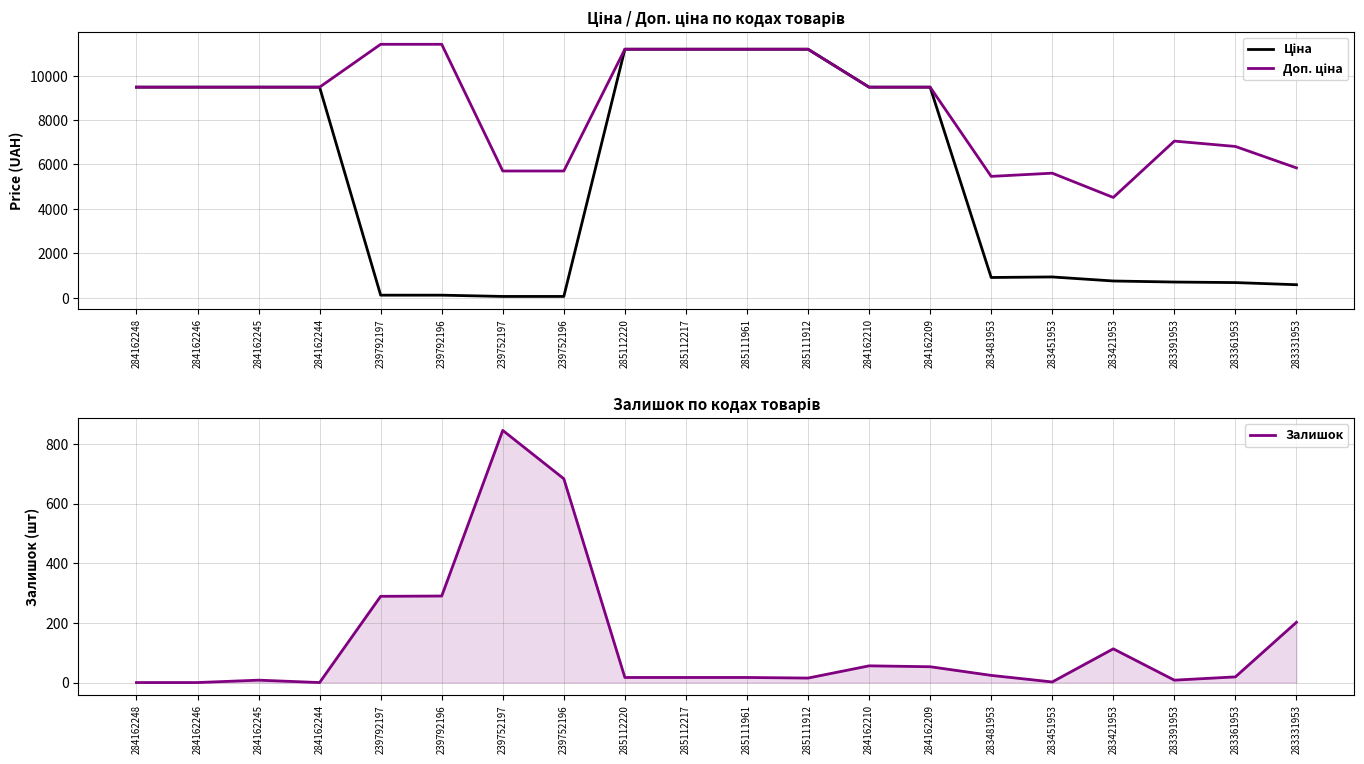

What is the difference between the highest and lowest values at 283481953?

5438.3